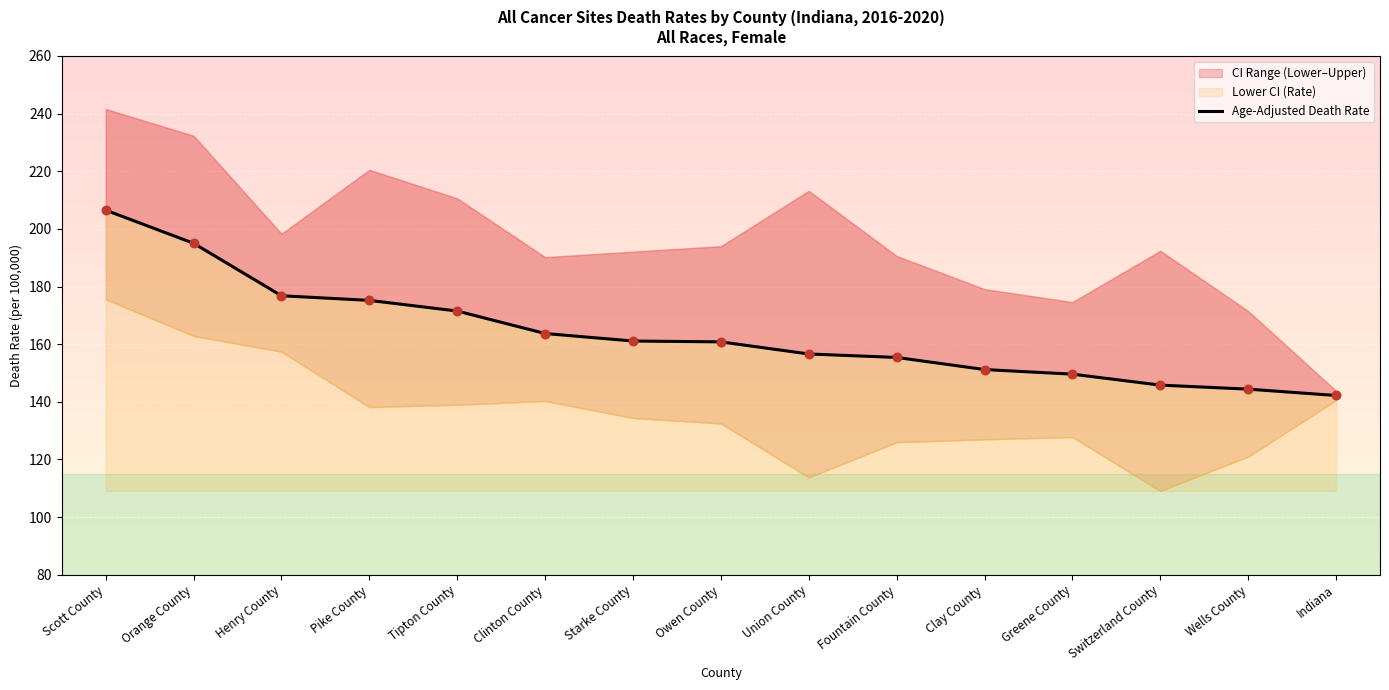

Approximately how many times larger is the value at Wells County compared to Tipton County?

0.8